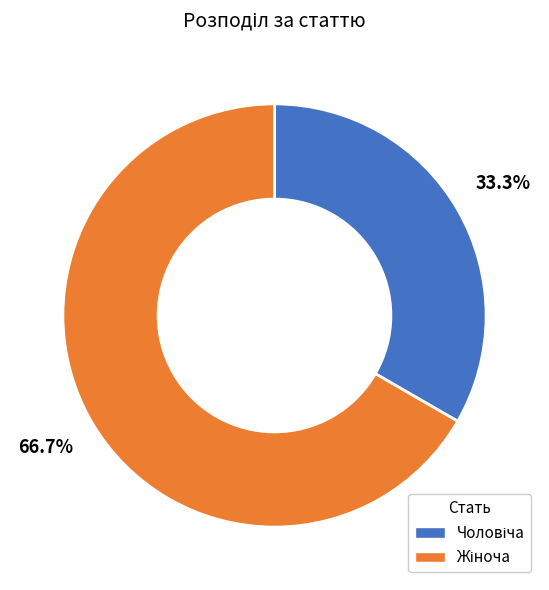

Is there any slice that represents more than half of the pie?

Yes